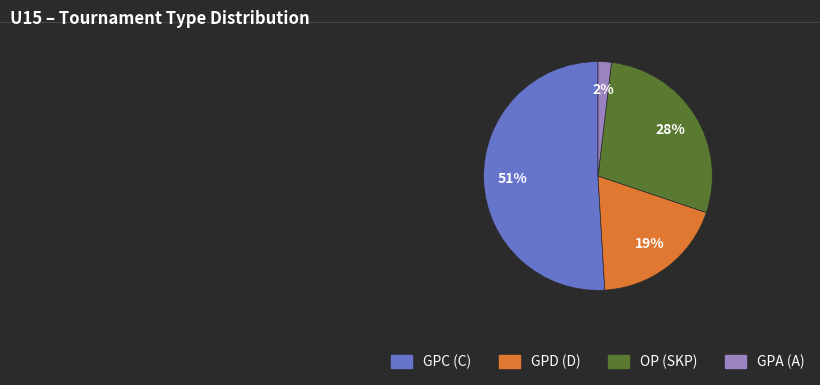

Between GPD (D) and GPC (C), which is larger?

GPC (C)